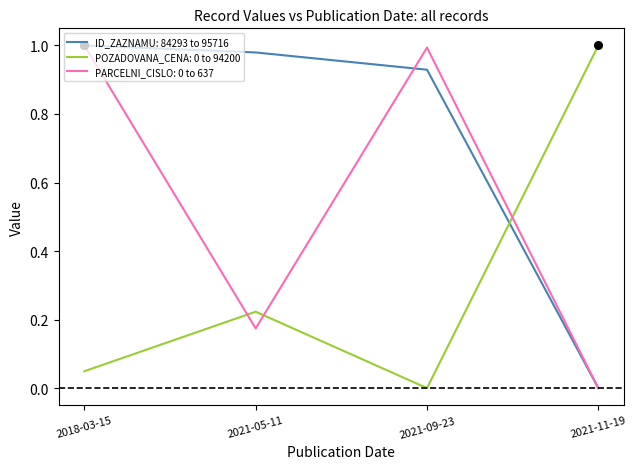

At how many categories does at least one series exceed 0?

4